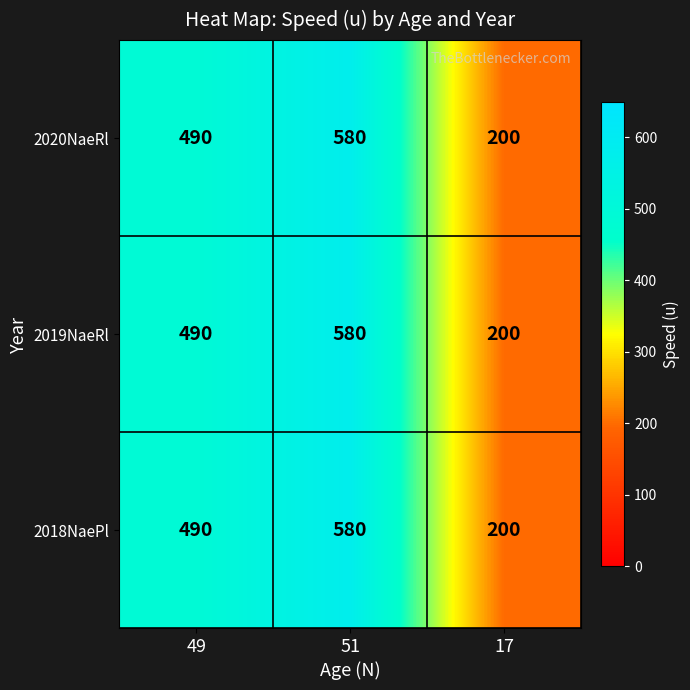

At which category is the sum across all series the highest?

51